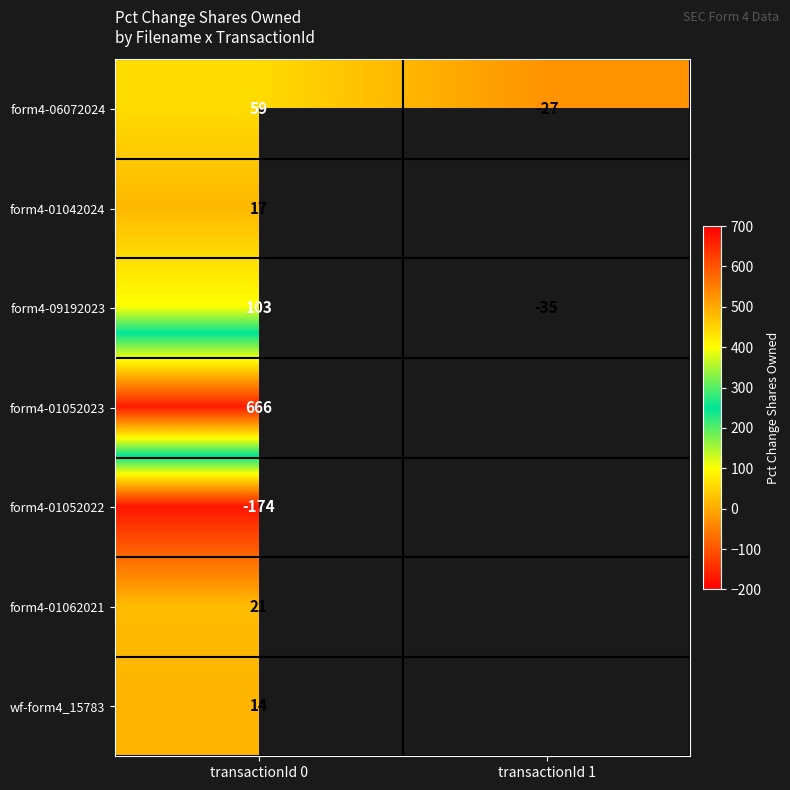

What is the difference between the form4-09192023 values at transactionId 0 and transactionId 1?

138